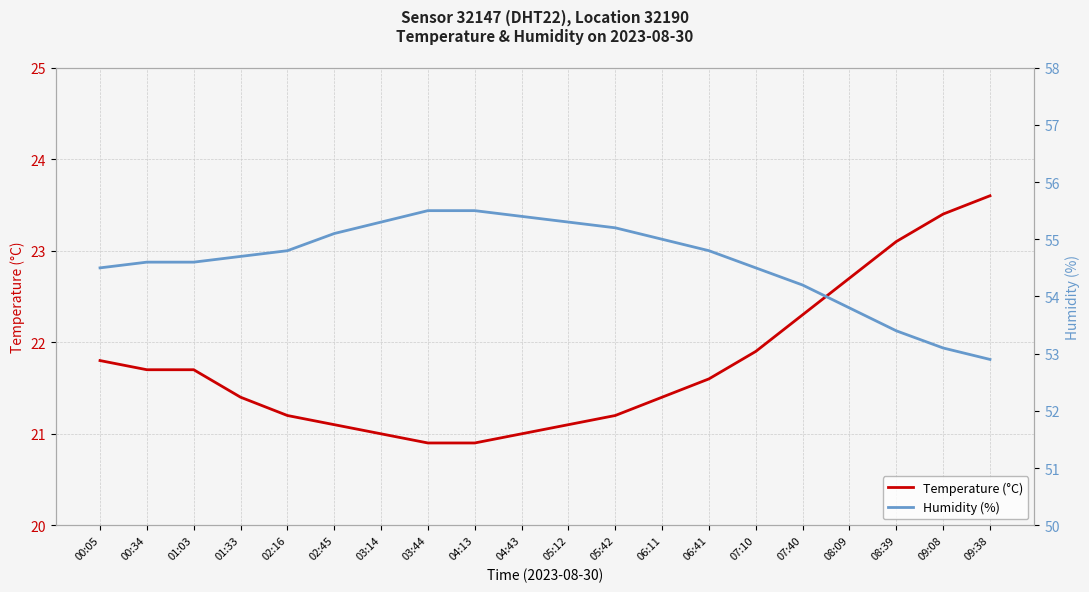

Rank the series by their average value, from highest to lowest.

Humidity (%), Temperature (°C)